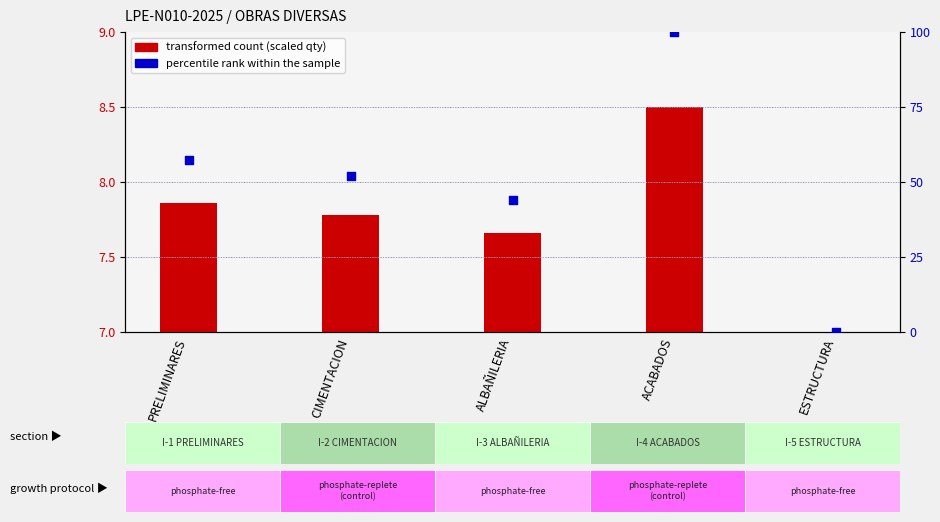

Which has a higher value, CIMENTACION or PRELIMINARES?

PRELIMINARES